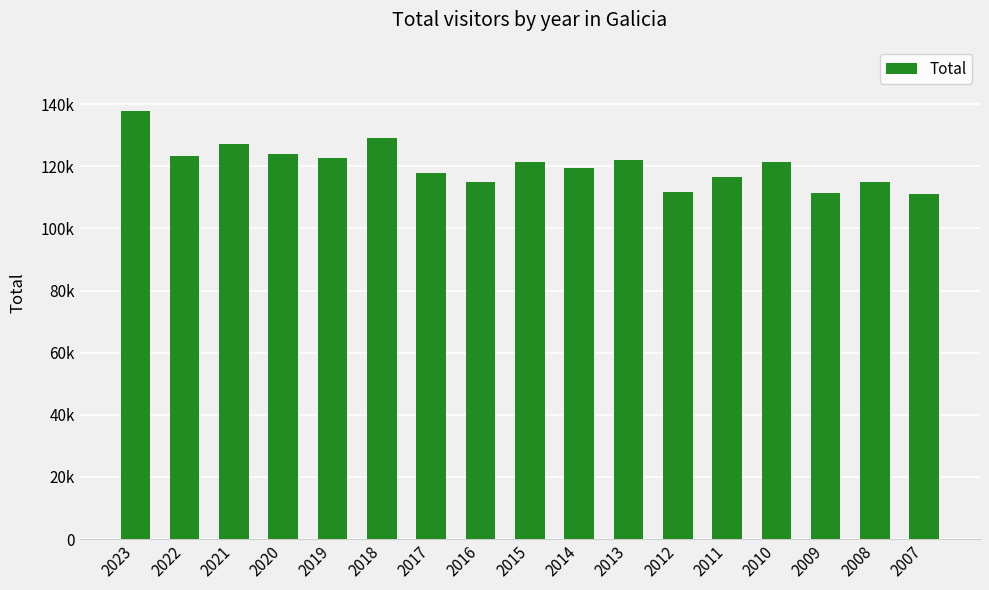

What is the value of the 11th bar from the left?

121988